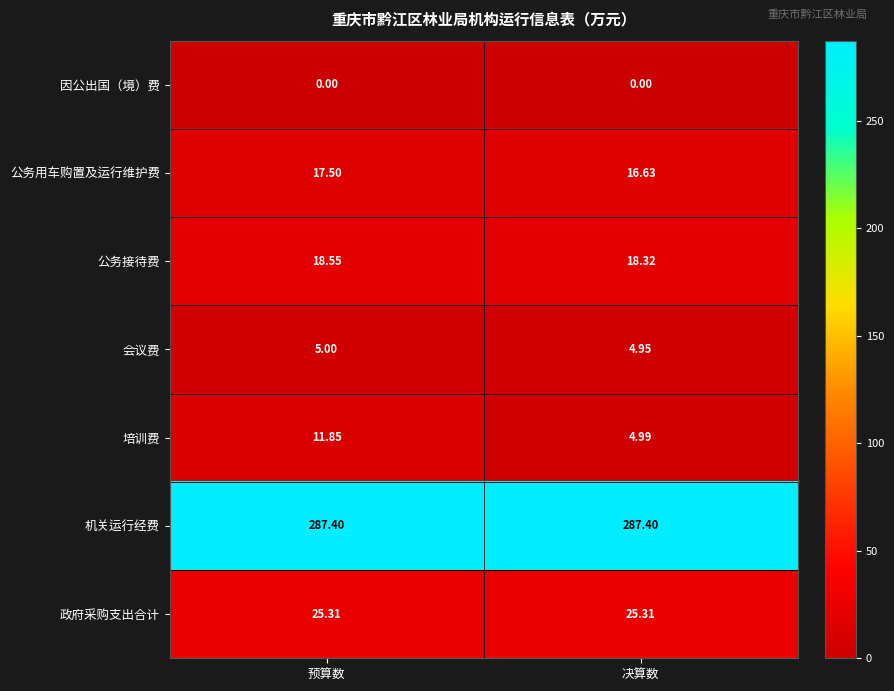

Rank the series by their maximum value, from lowest to highest.

因公出国（境）费, 会议费, 培训费, 公务用车购置及运行维护费, 公务接待费, 政府采购支出合计, 机关运行经费